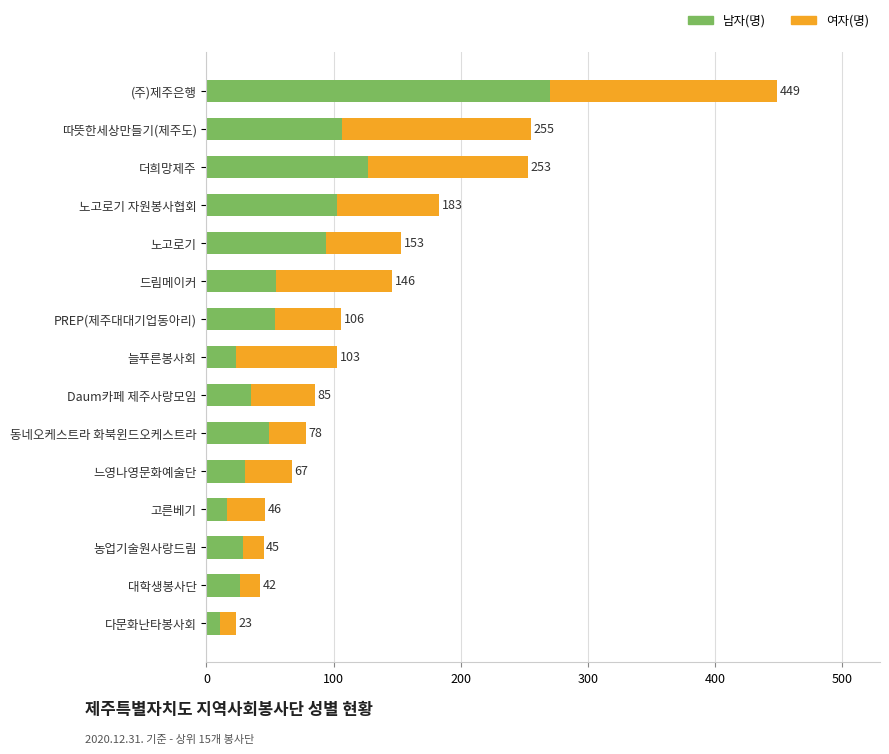

What are all the series names shown in the legend?

남자(명), 여자(명)